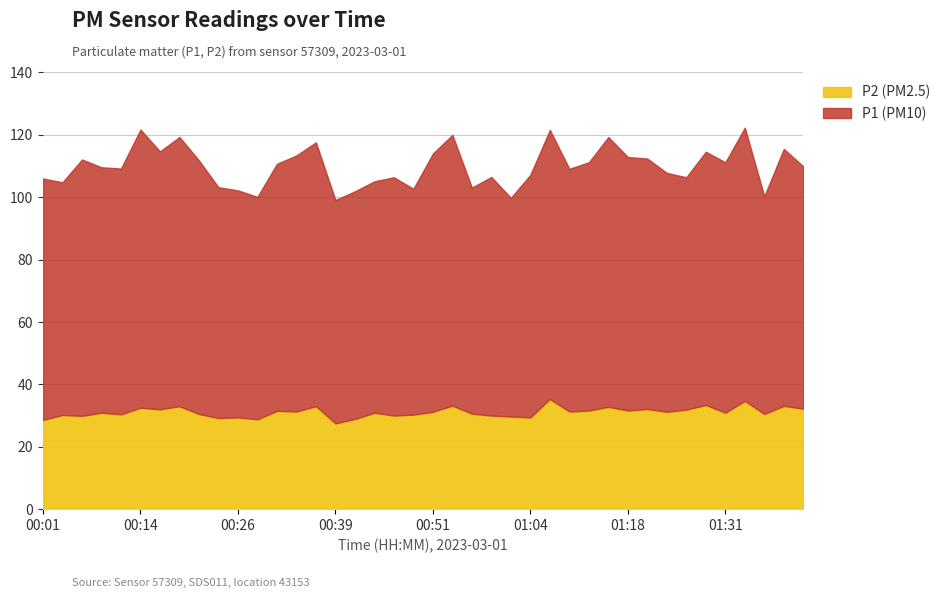

Rank the series by their average value, from lowest to highest.

P2 (PM2.5), P1 (PM10)